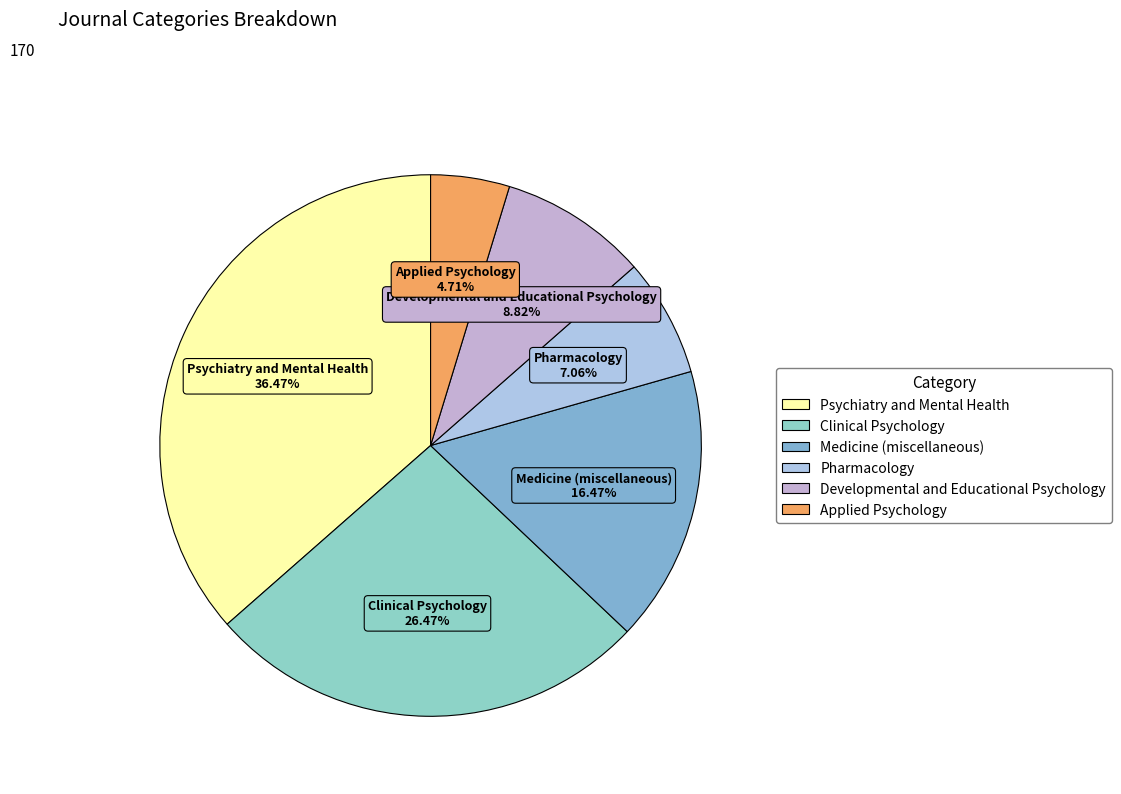

Does any single category account for the majority?

No